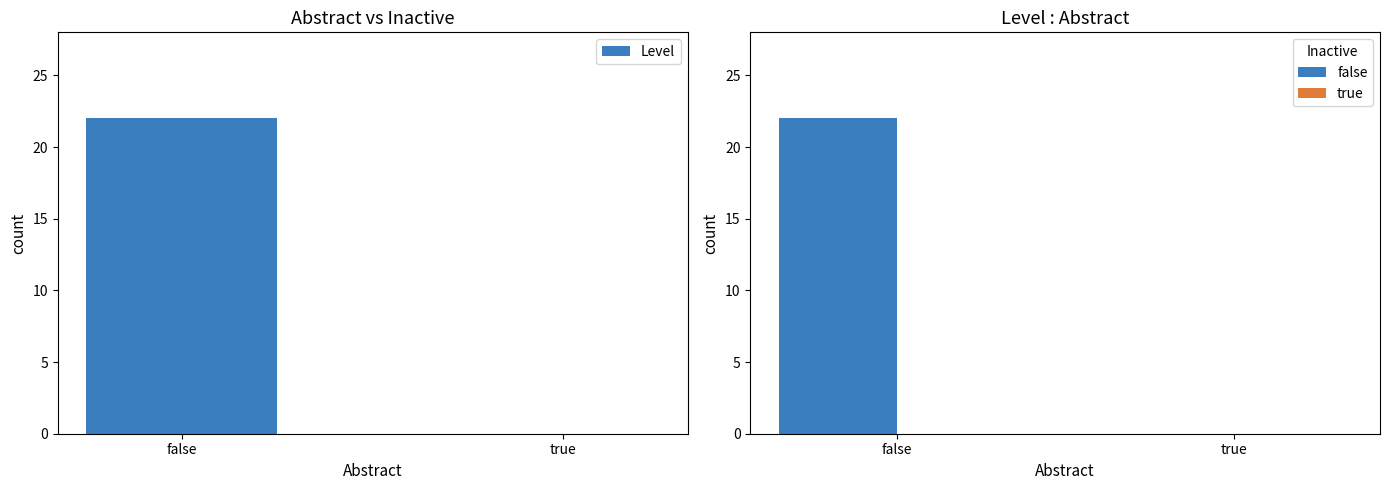

True or false: Level has a value of 35 at false.

False